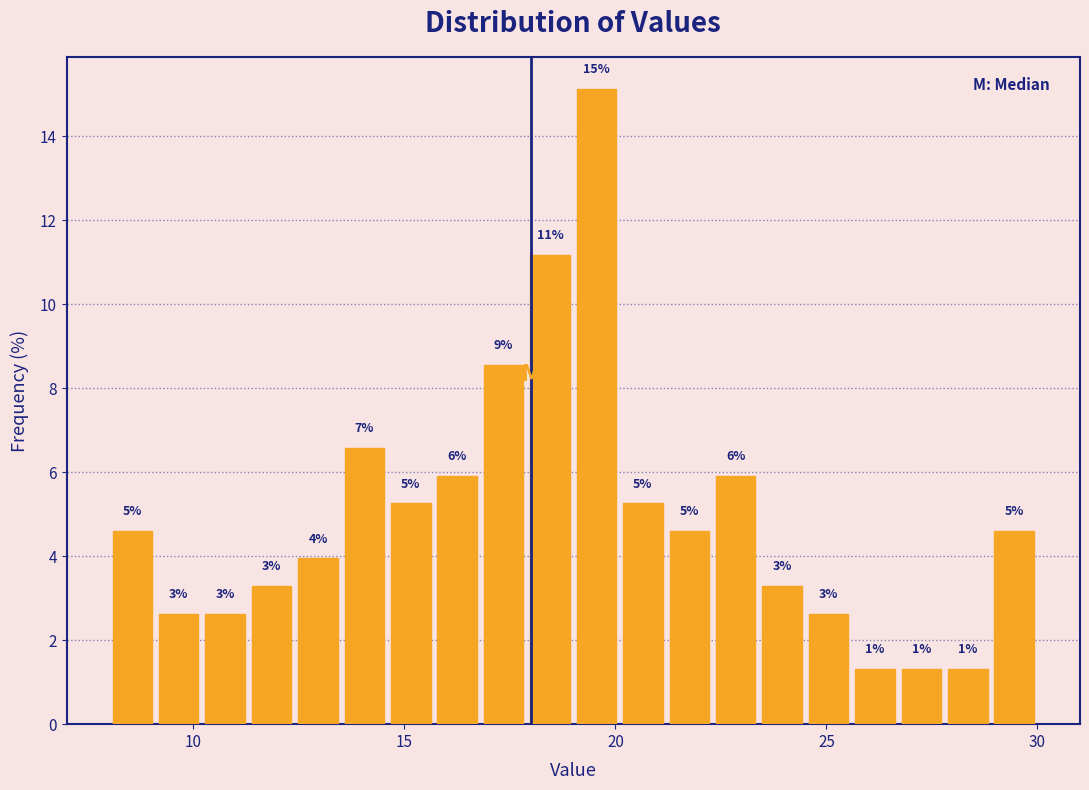

Read against the x-axis, roughly where is the centre of the tallest bar?

19.5